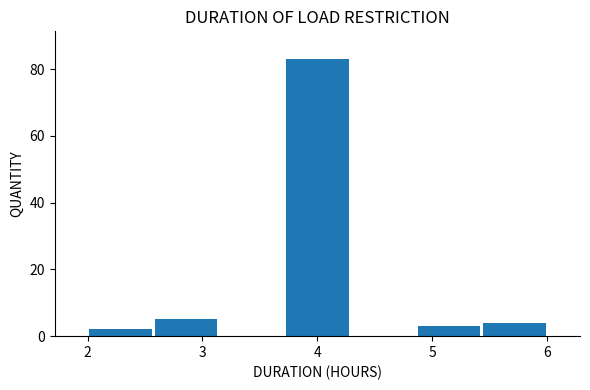

Reading left to right, list every bar in this chart as the range it spans on the x-axis followed by its height. Neither the bar edges nor the heights are printed on the chart, so give them approximately, as read against the axes.

2.0 to 2.6: 2
2.6 to 3.1: 6
3.1 to 3.7: 0
3.7 to 4.3: 84
4.3 to 4.9: 0
4.9 to 5.4: 4
5.4 to 6.0: 4